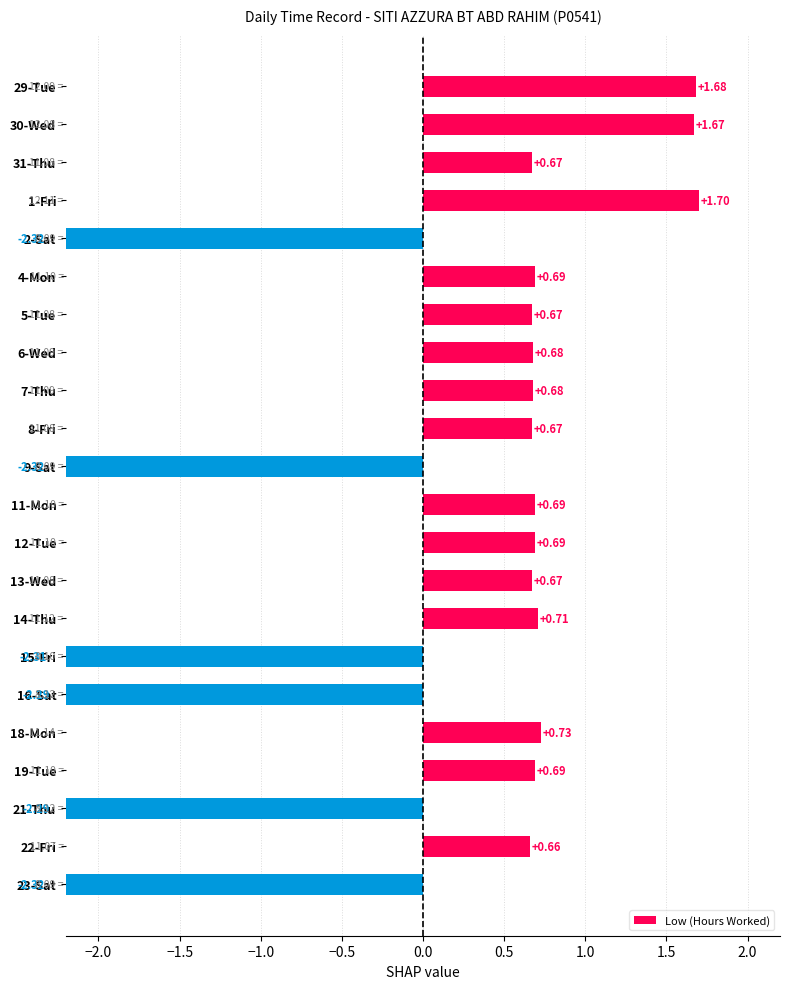

What is the smallest value displayed?

-2.3